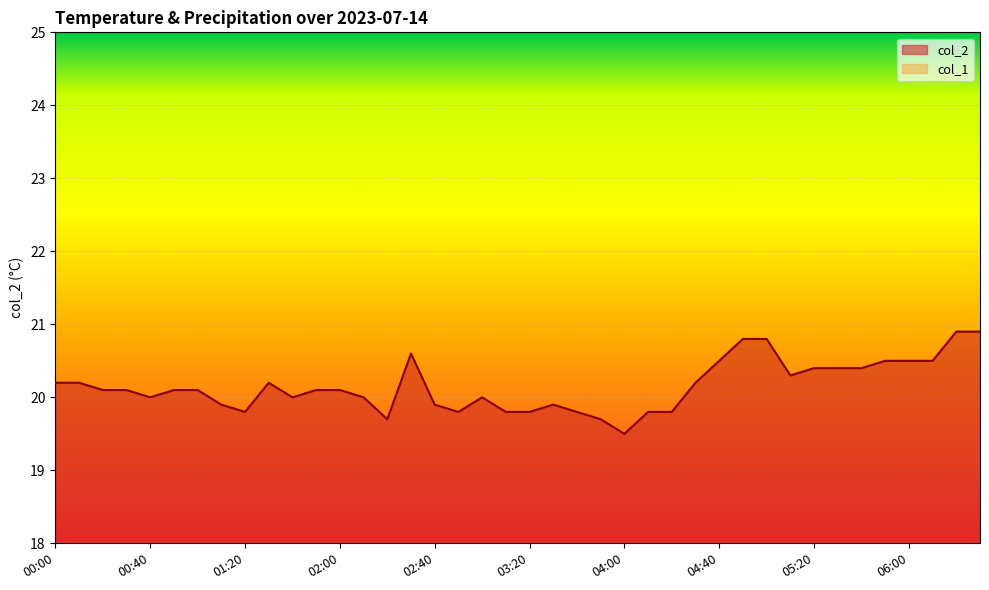

Where is the first local minimum?

00:40